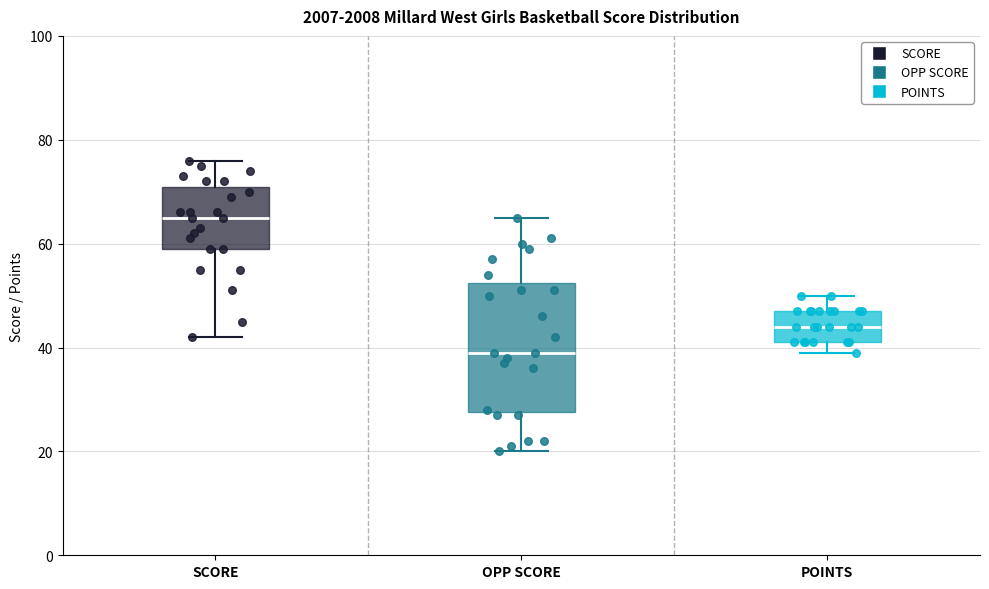

Where is the lower edge of the box for POINTS on the y-axis? The values are not printed on the chart, so give them approximately, as read against the axis.

42